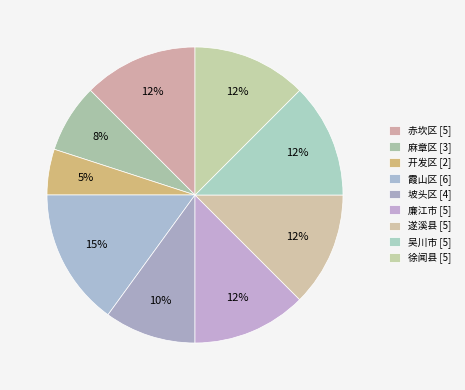

To the nearest percent, what portion does 麻章区 represent?

8%